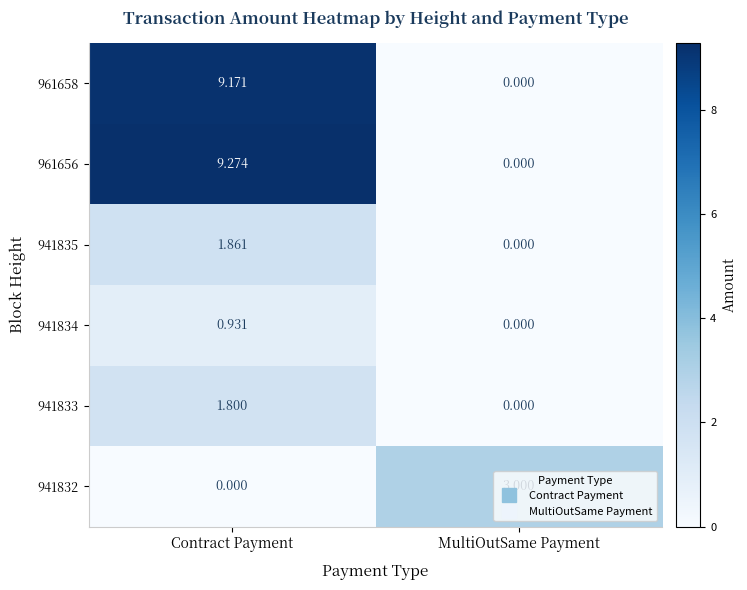

List the labels in order of 941835 value, largest first.

Contract Payment, MultiOutSame Payment